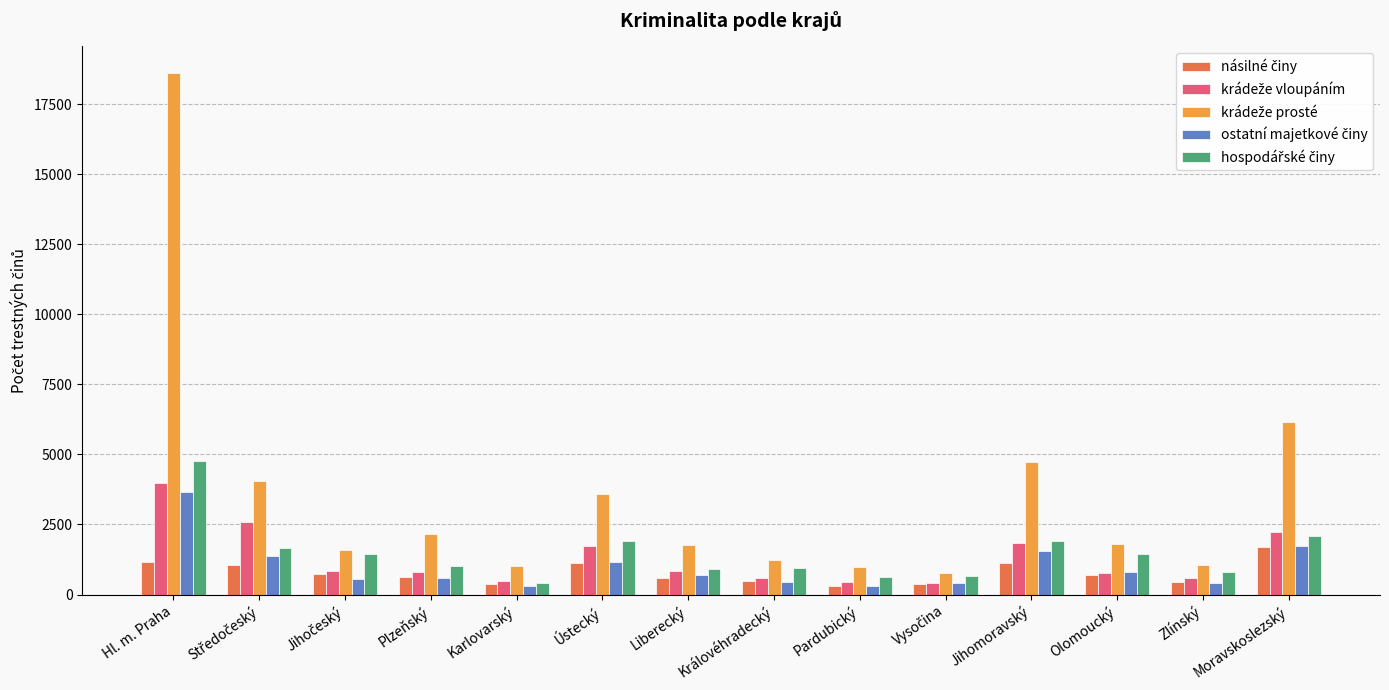

At which category is the sum across all series the highest?

Hl. m. Praha